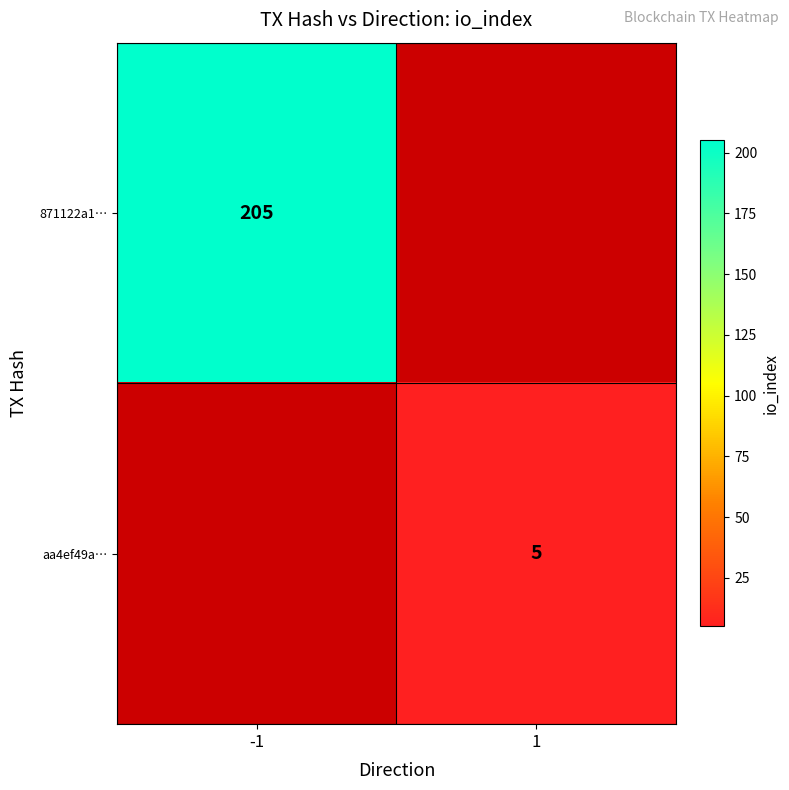

Is the value of aa4ef49a… at 1 greater than the value of 871122a1… at -1?

No